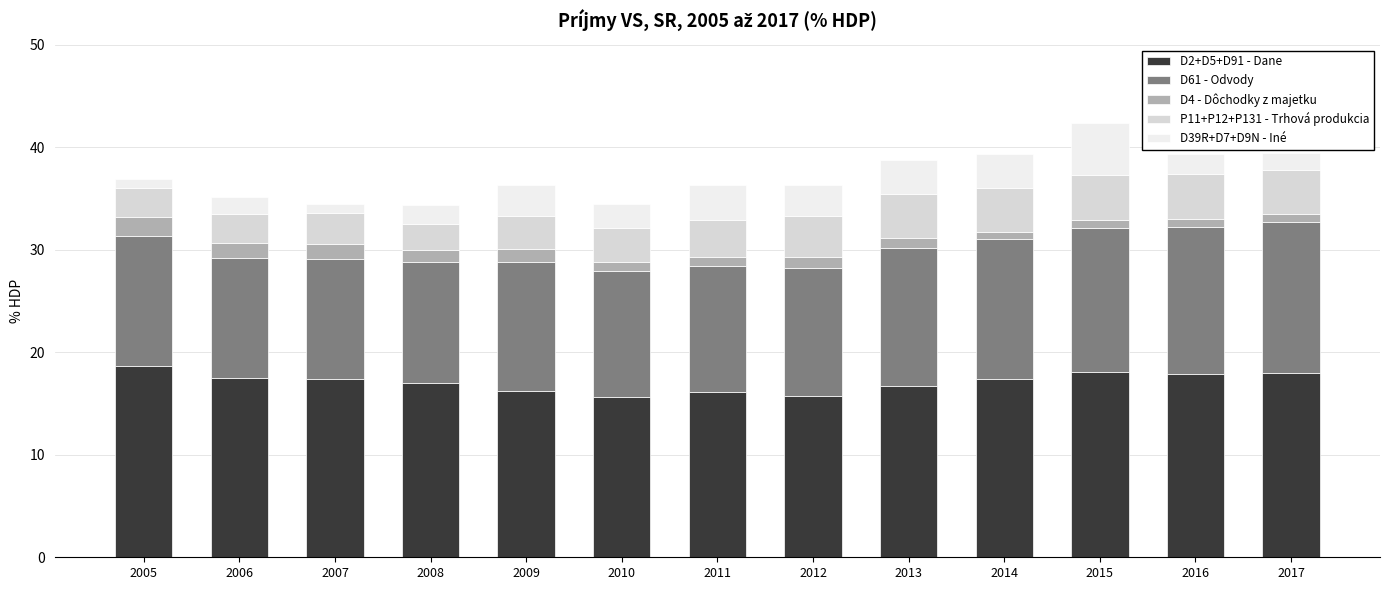

What is the difference between the second highest and second lowest values in the D2+D5+D91 - Dane series?

2.4